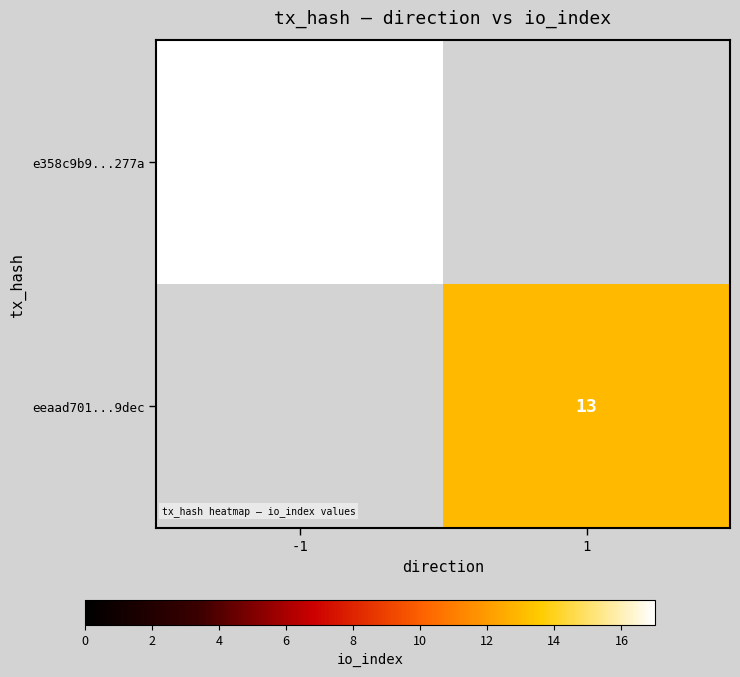

Is it true that e358c9b9...277a equals 17 at -1?

True